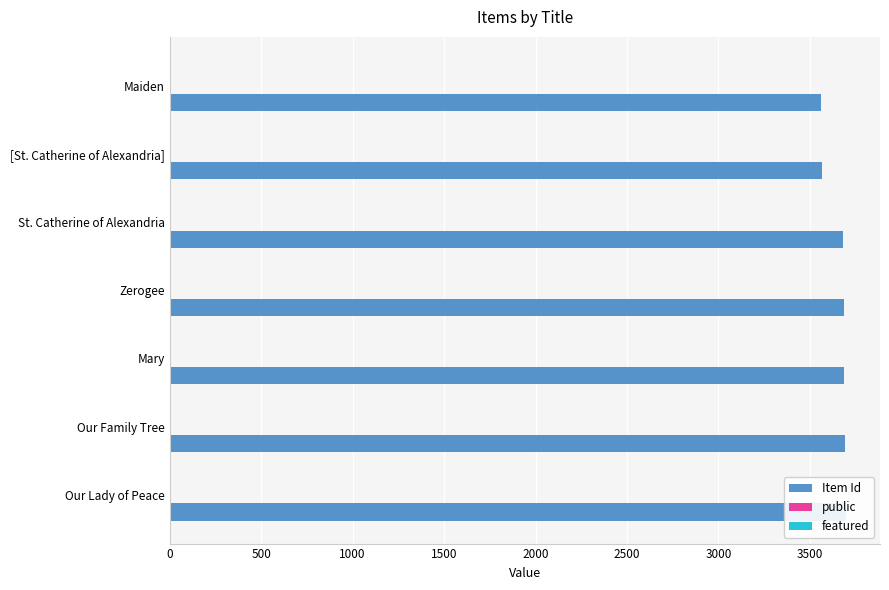

List the series in order of their peak value, highest first.

Item Id, public, featured